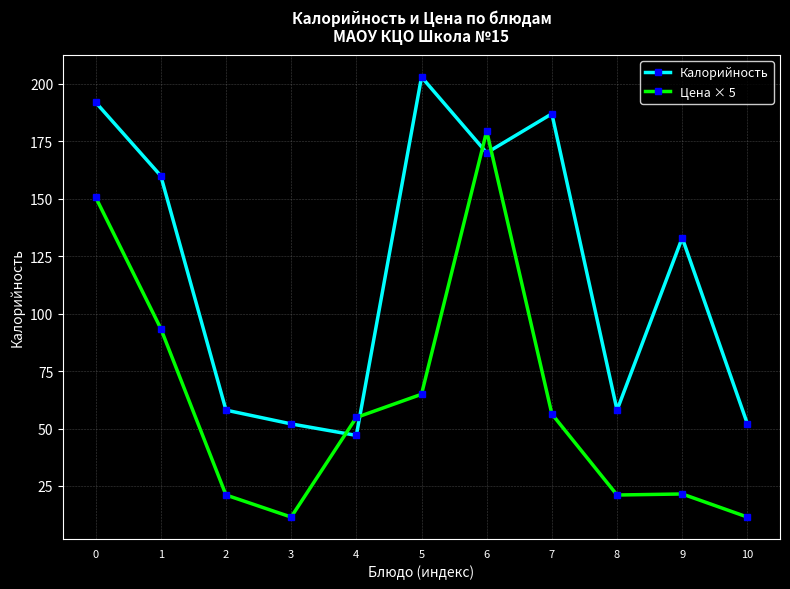

Where is the first local minimum for Калорийность?

4